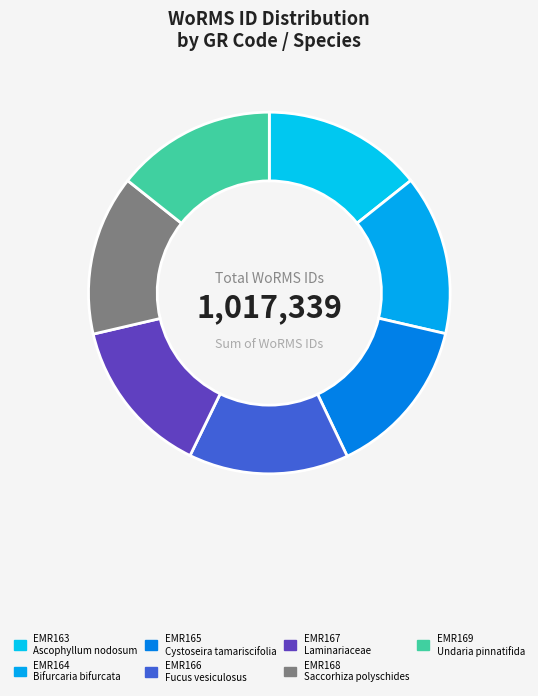

How many slices are in this pie chart?

7